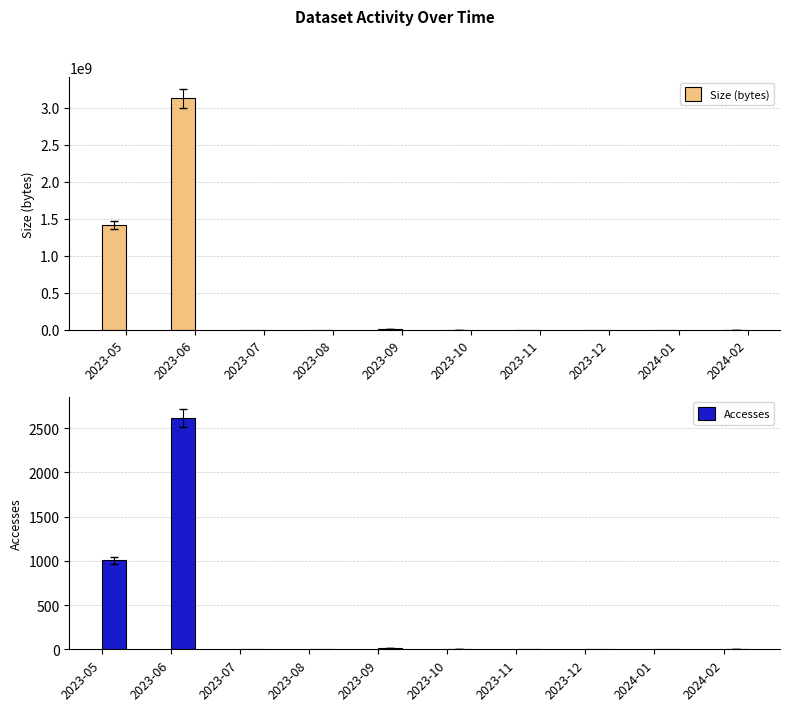

What is the total value across all series at 2023-06?

3128212535